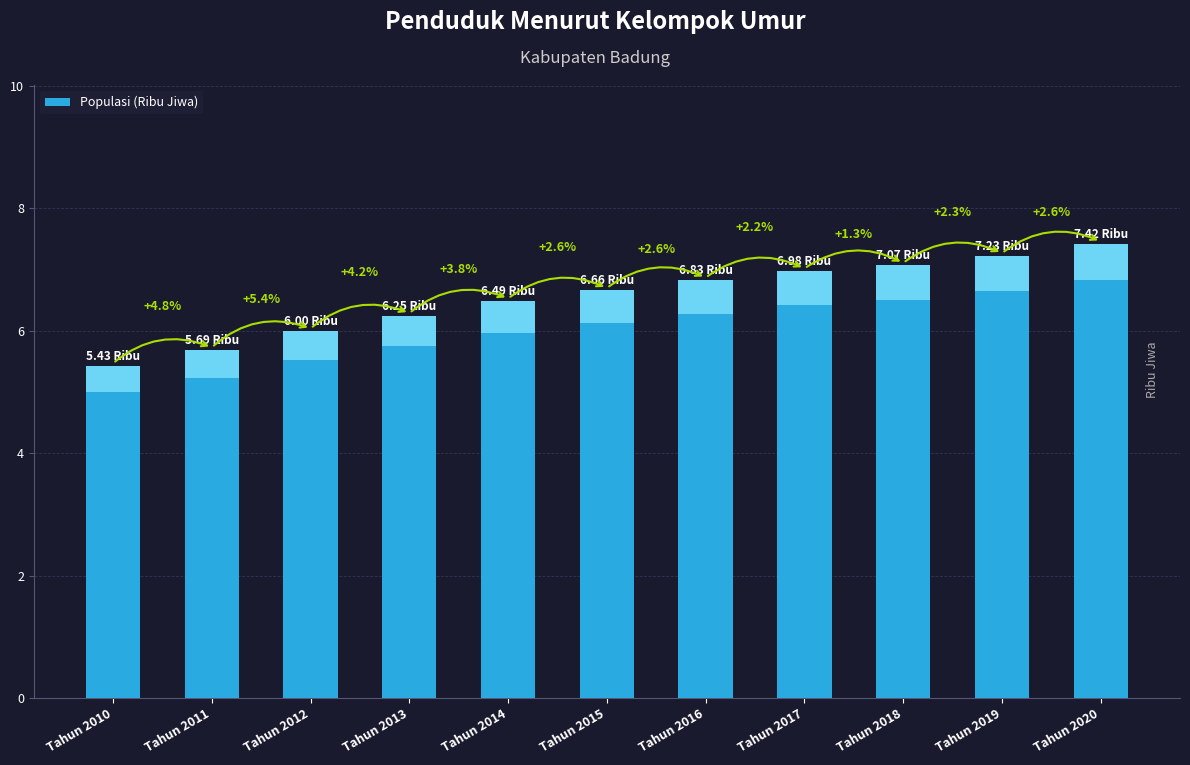

The value at Tahun 2020 is 7.4. True or false?

True